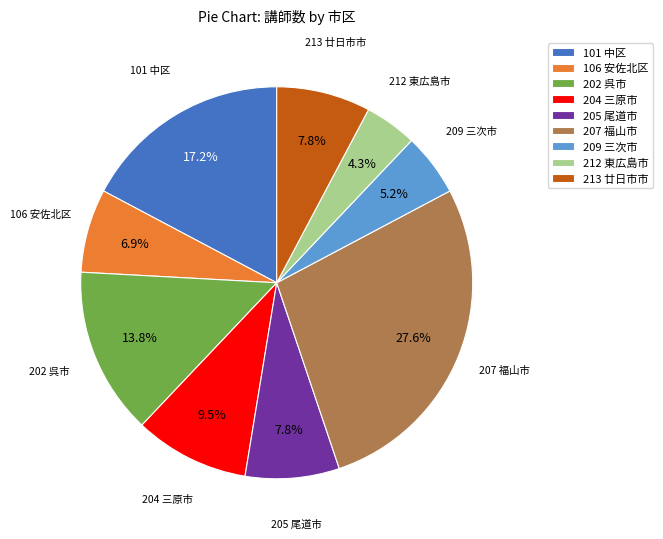

Is 101 中区 the majority of the pie?

No